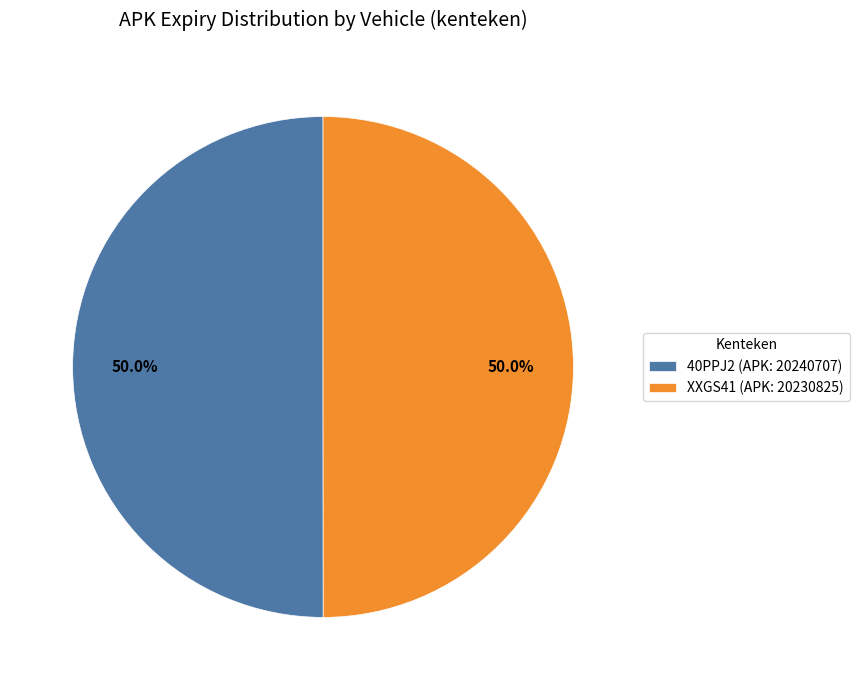

What percentage is the XXGS41 (APK: 20230825) slice, to the nearest percent?

50%